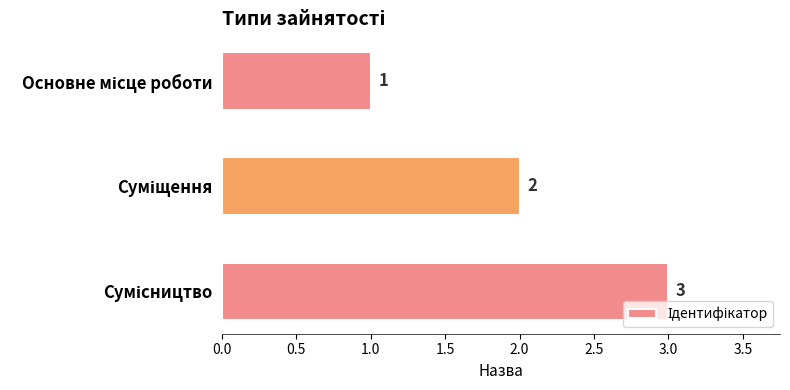

What is the value of the 2nd bar from the top?

2